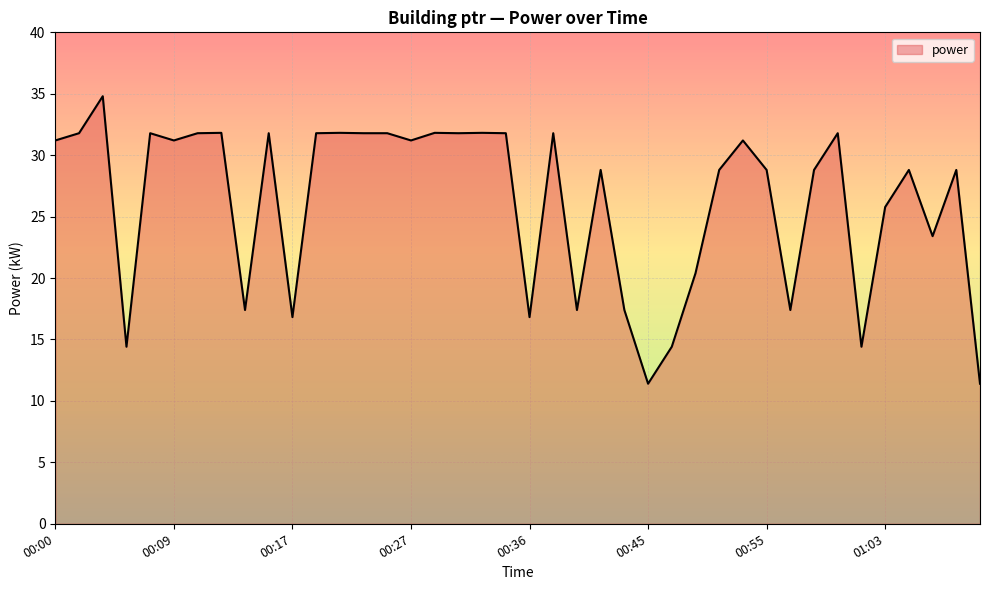

What is the difference between the maximum and minimum values?

23.4